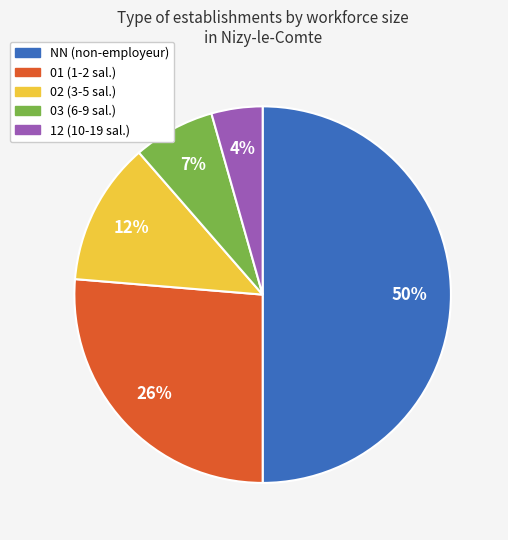

What is the ratio of the value at 03 to the value at 01?

0.3